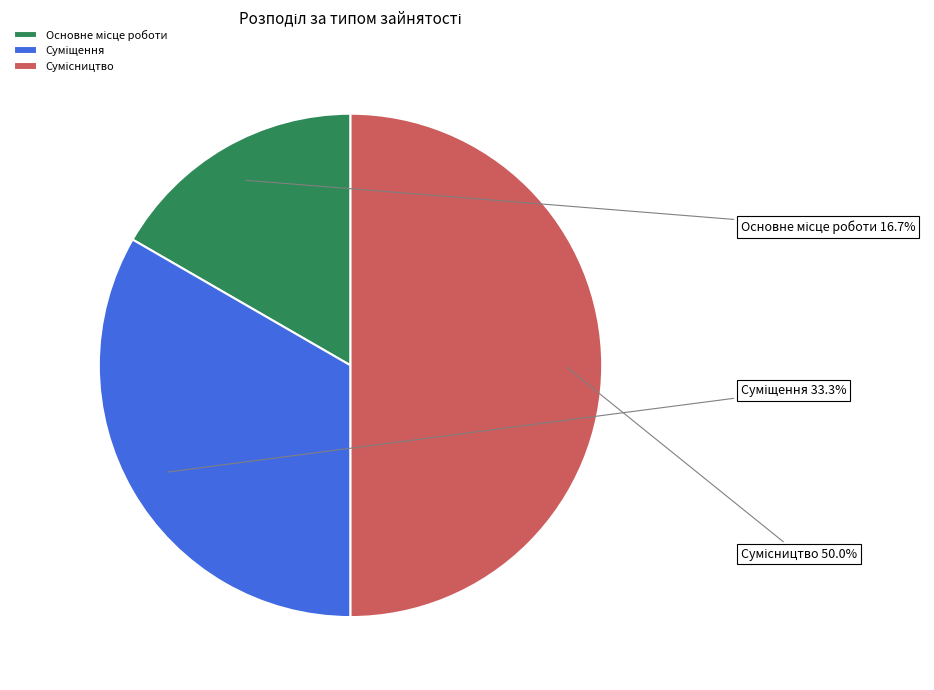

How many segments does this pie chart have?

3